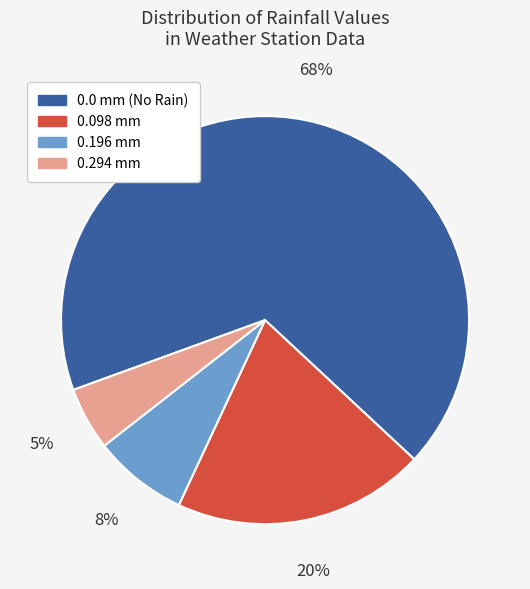

Does 0.098 mm represent more than half of the total?

No